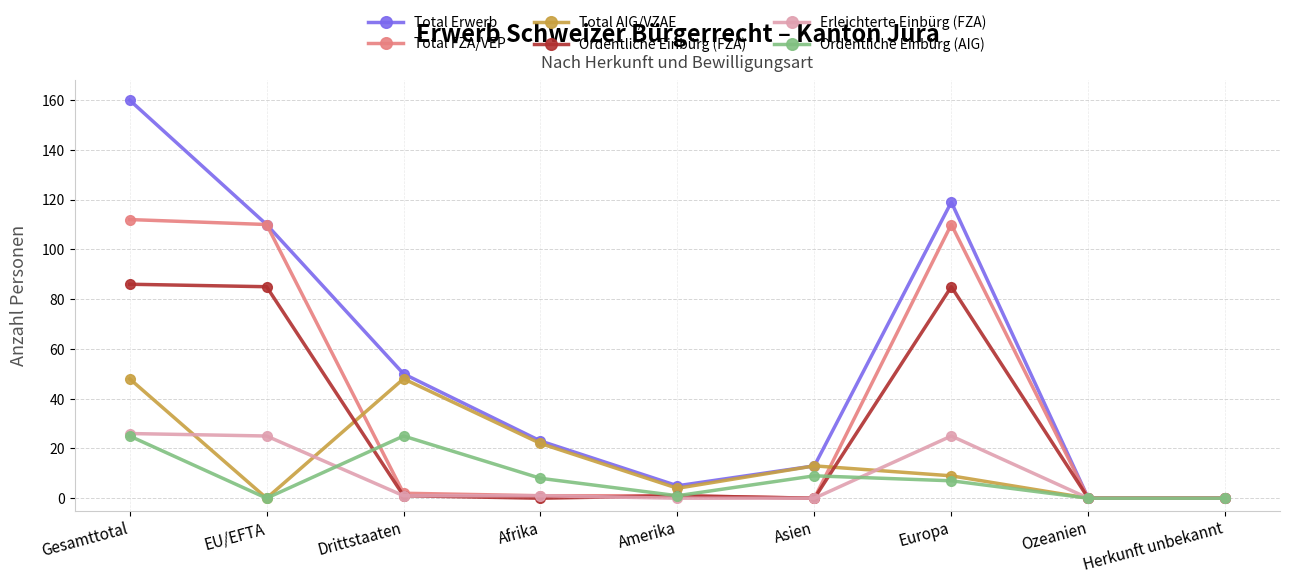

How many lines are shown in the chart?

6